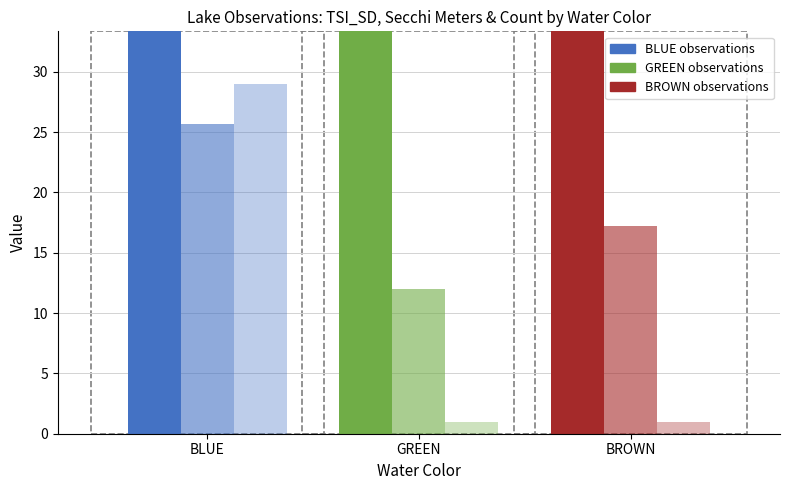

What is the maximum value shown in the chart?

44.0